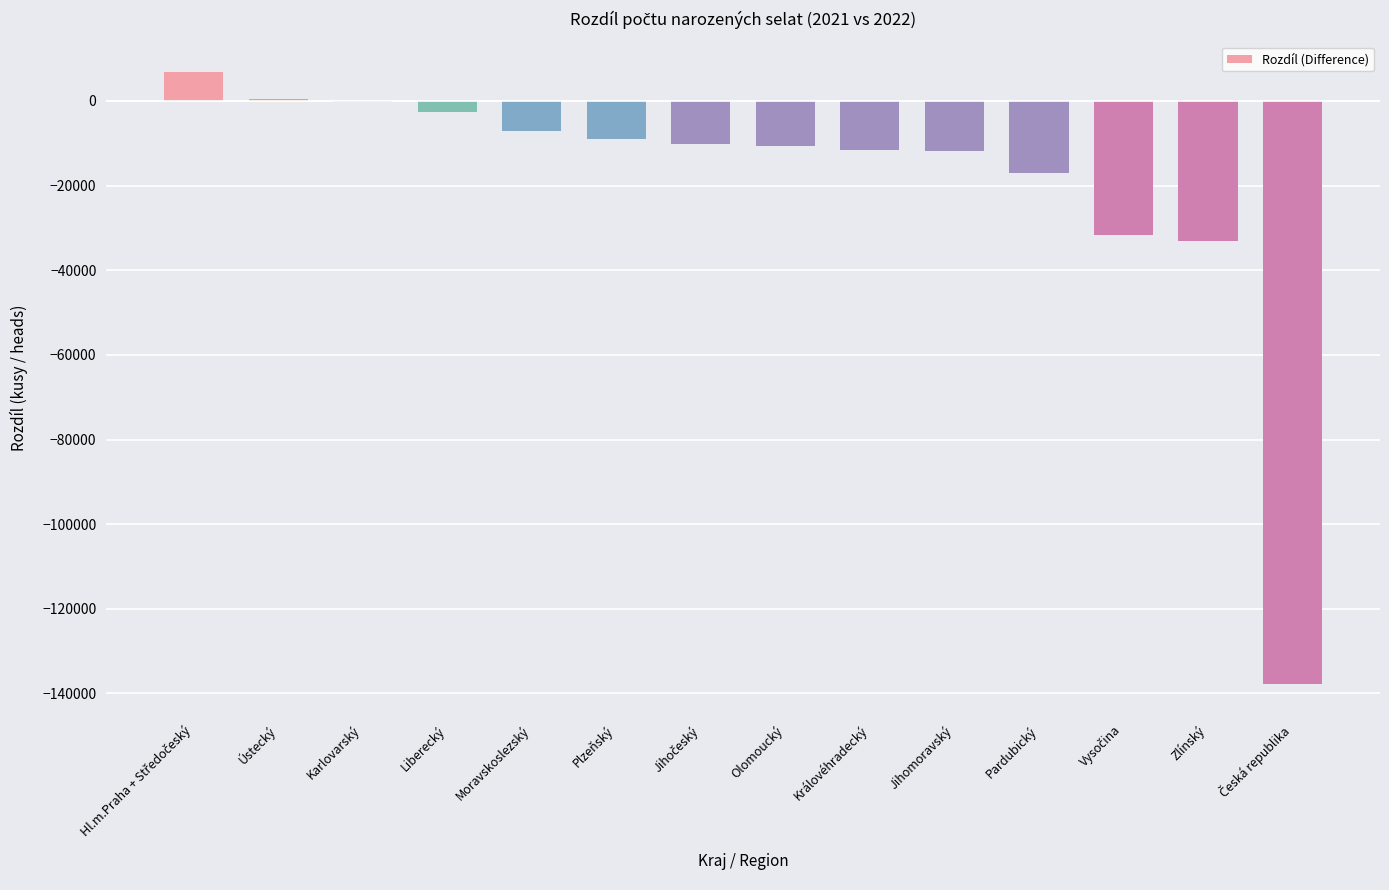

The chart shows a value of -21160 at Jihomoravský. True or false?

False